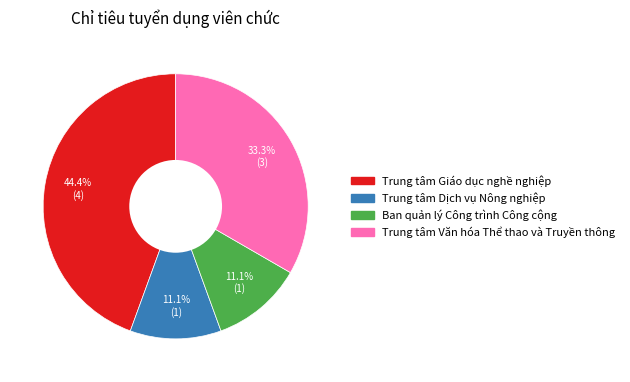

Count the number of slices in the pie.

4